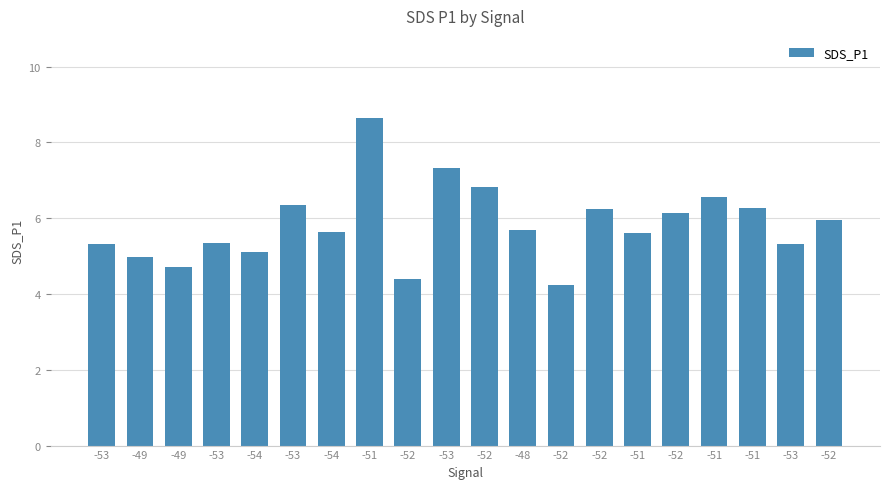

What is the change in value from -52 to -52?

-0.9